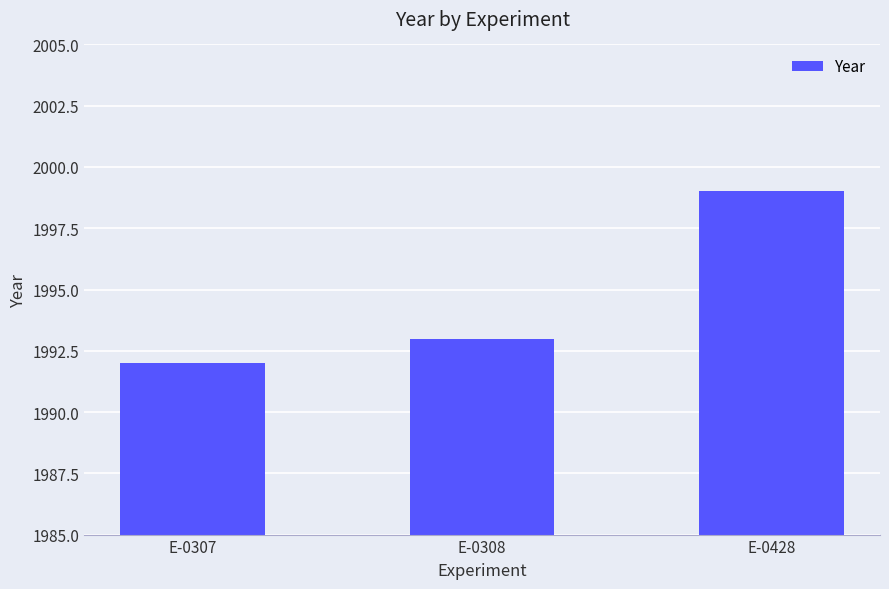

Are the bars horizontal?

No